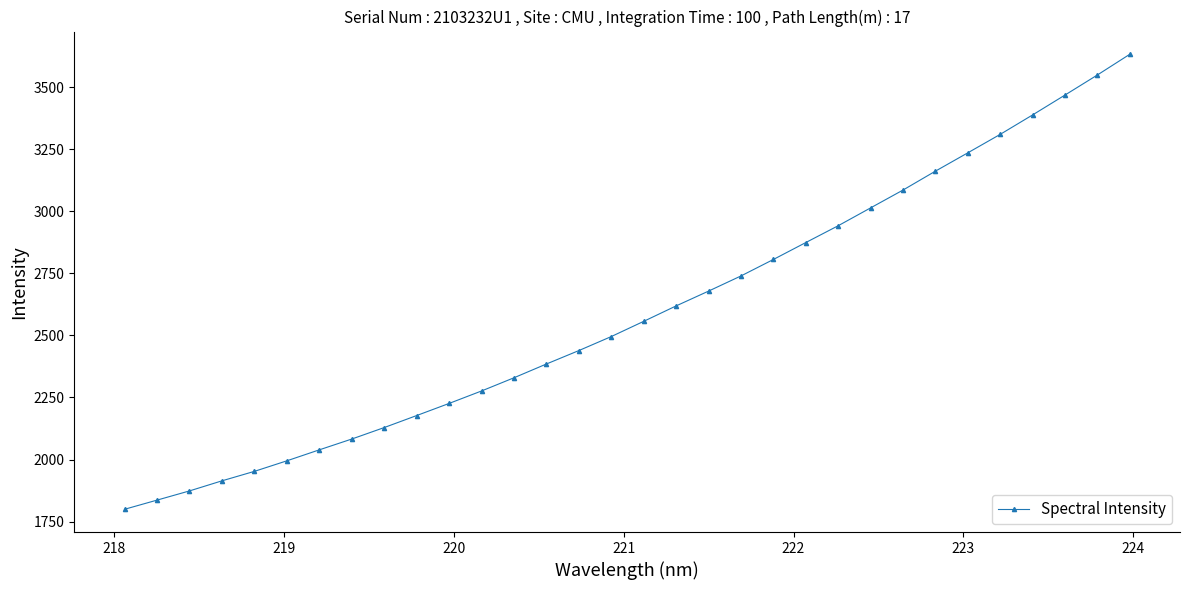

What is the value of the 10th point from the left?

2177.1